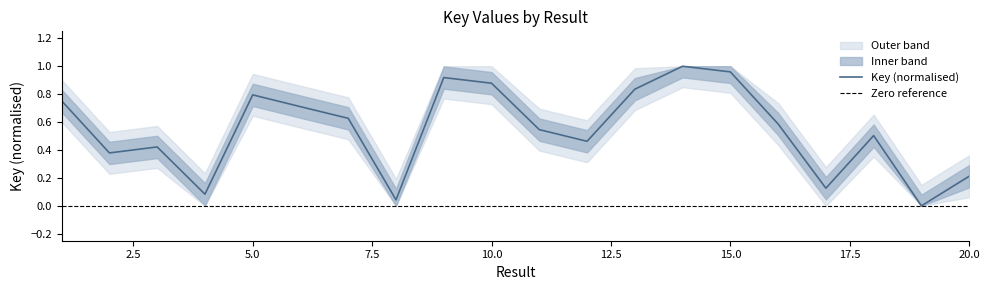

Is it true that the value at 19 is 0.0?

True